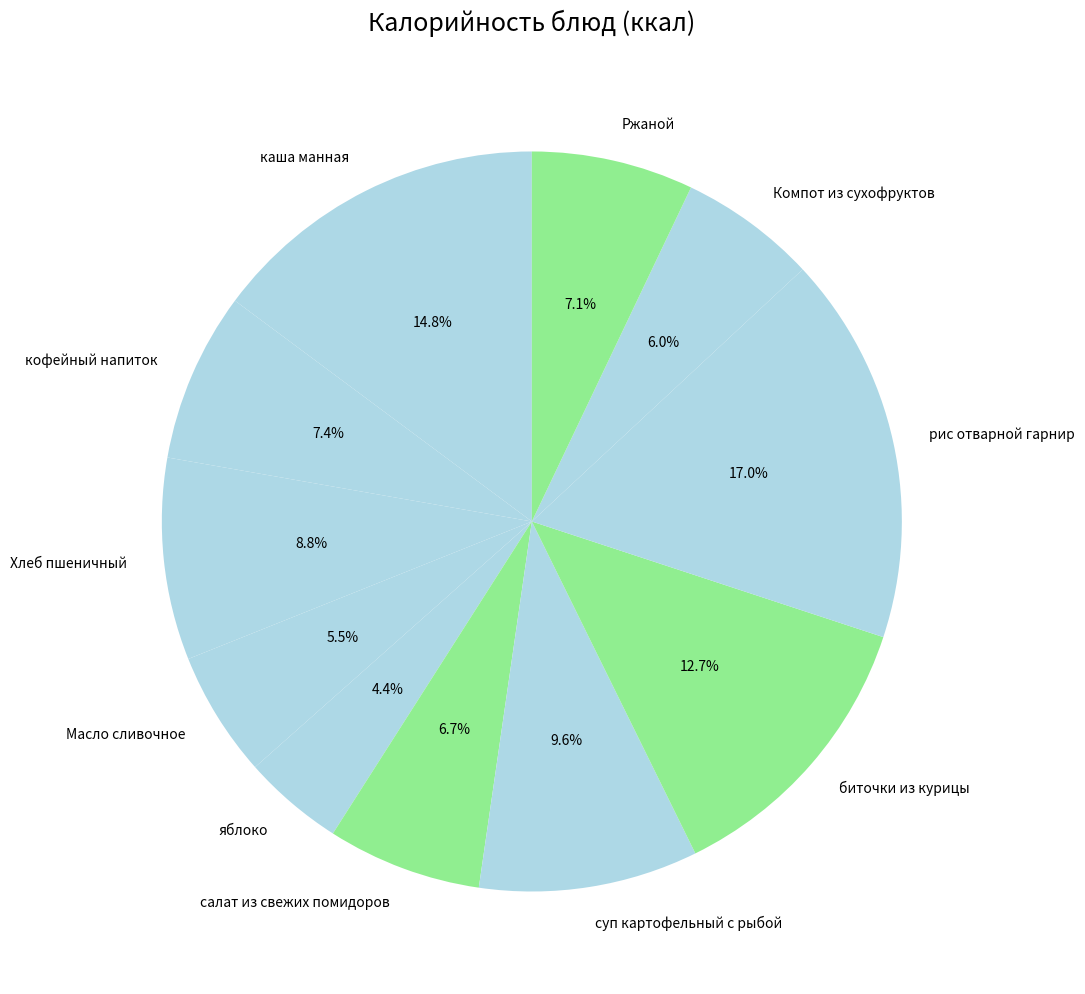

To the nearest percent, what is the average slice percentage?

9%